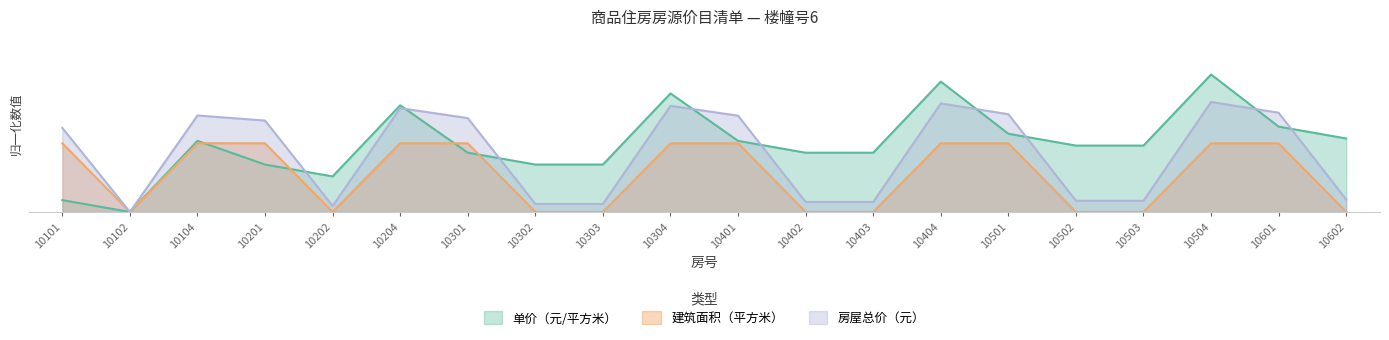

True or false: 房屋总价（元） and 单价（元/平方米） cross at least once.

True